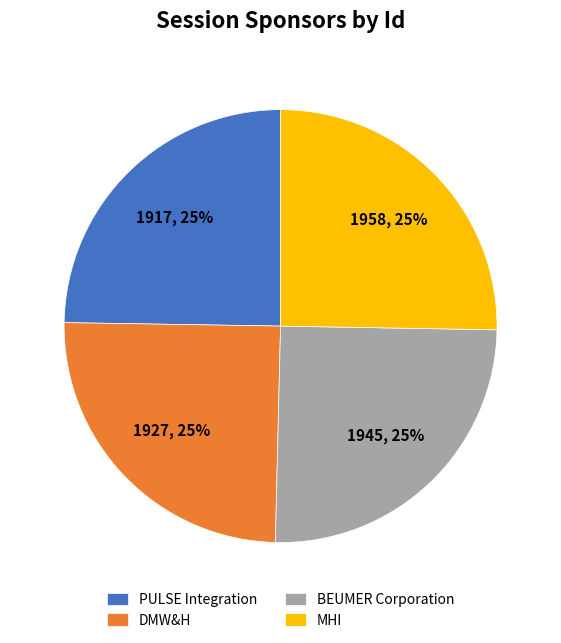

To the nearest percent, what portion does DMW&H represent?

25%